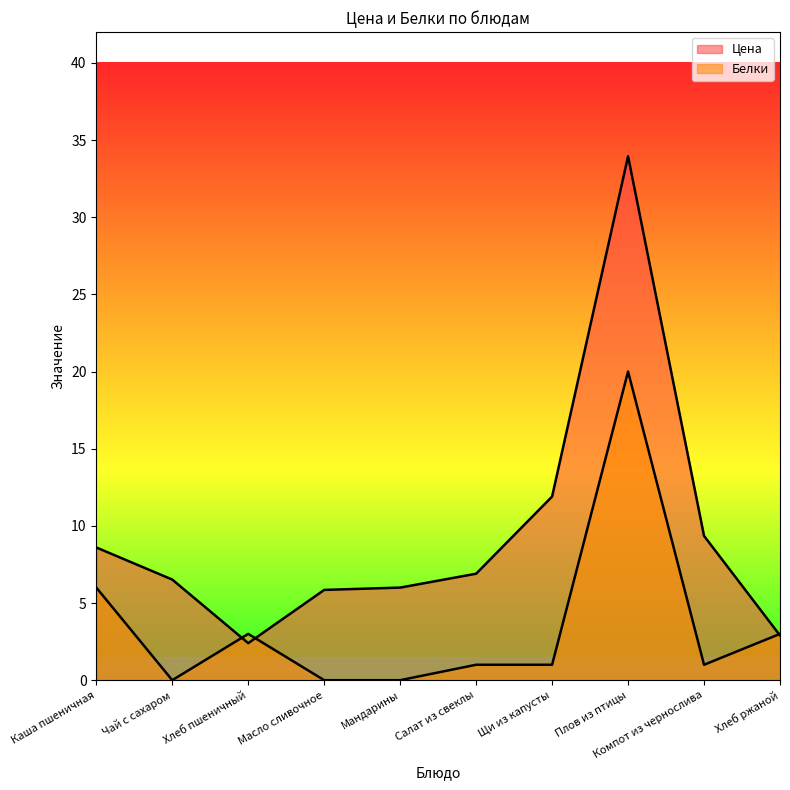

What is the approximate value of Белки at Каша пшеничная?

6.0